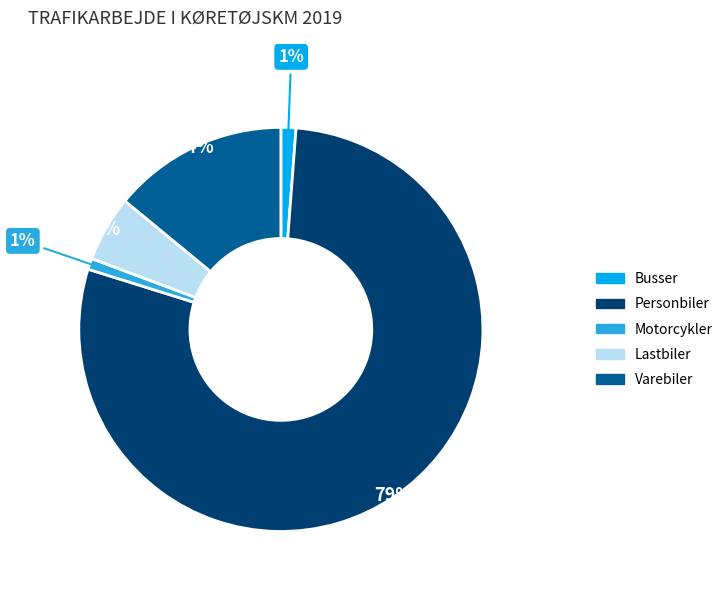

How many slices are in this pie chart?

5